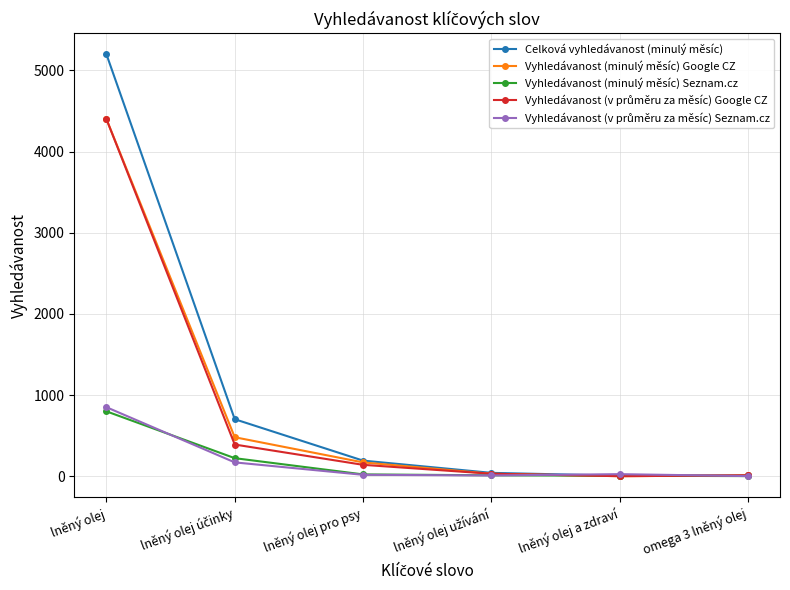

What is the difference between the highest and lowest values at lněný olej?

4400